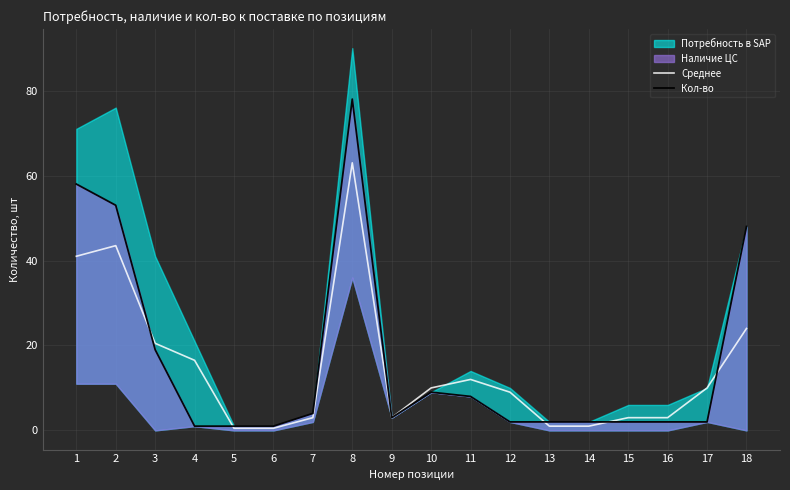

What is the difference between the Среднее values at 5 and 8?

62.5